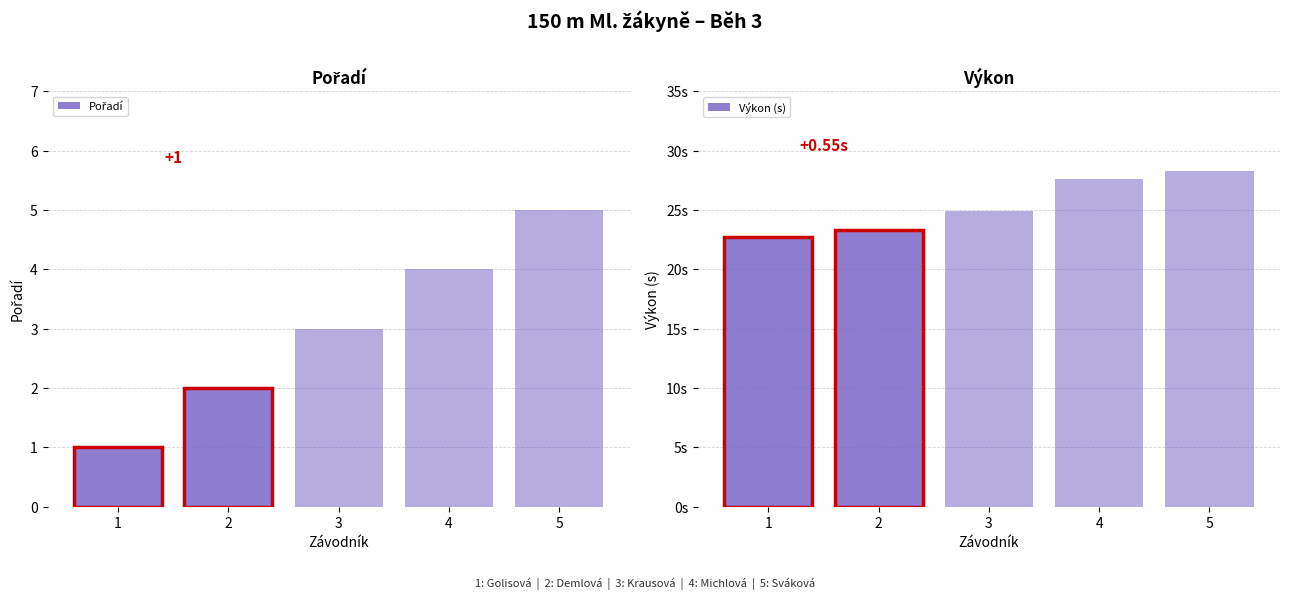

How many data points in Výkon (s) are less than 24?

2